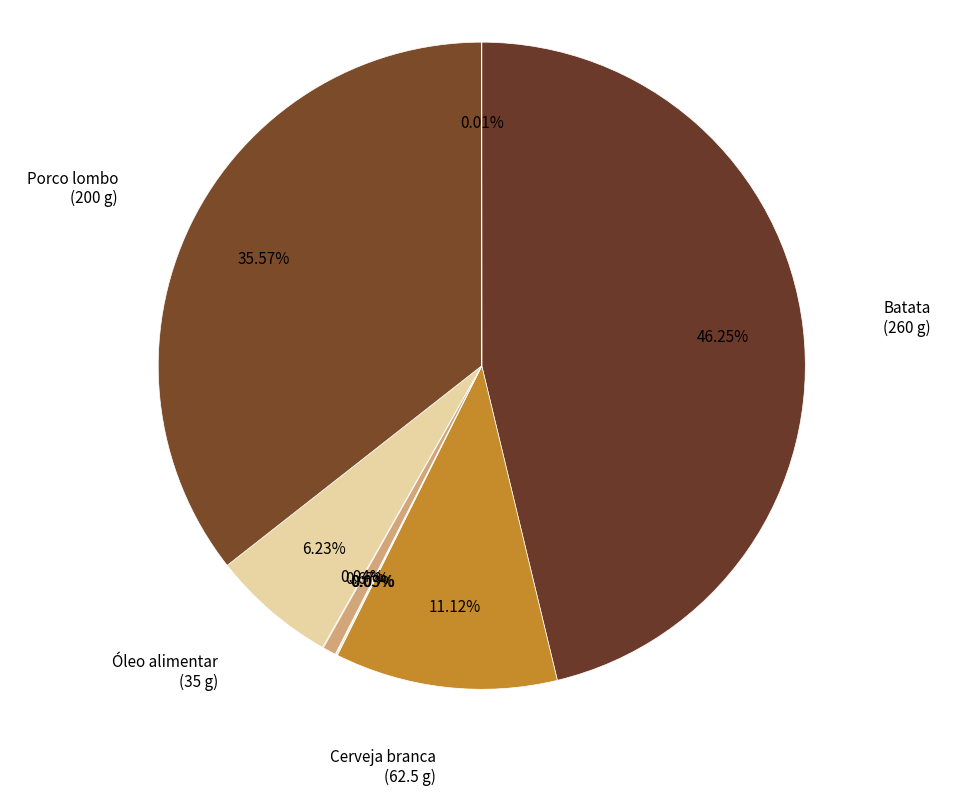

To the nearest percent, what is the difference between the largest and smallest slice percentages?

46%